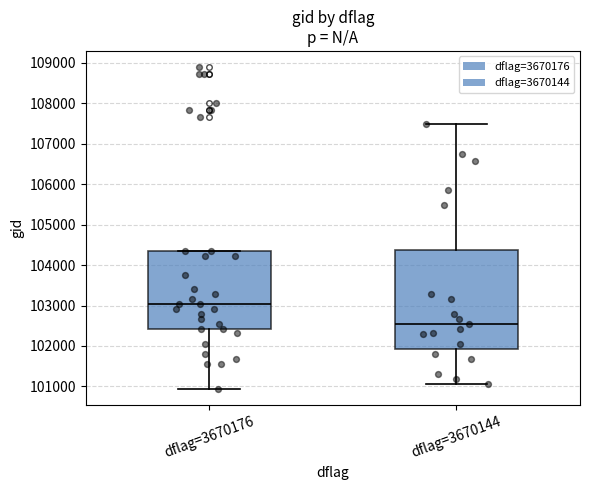

Reading left to right, read every box against the y-axis: the position of its median line, the range the box covers, and the ends of its whiskers. The values are not printed on the chart, so give them approximately, as read against the axis.

dflag=3670176: median 103000, box 102400 to 104400, whiskers 100900 to 104400
dflag=3670144: median 102600, box 101900 to 104400, whiskers 101100 to 107500